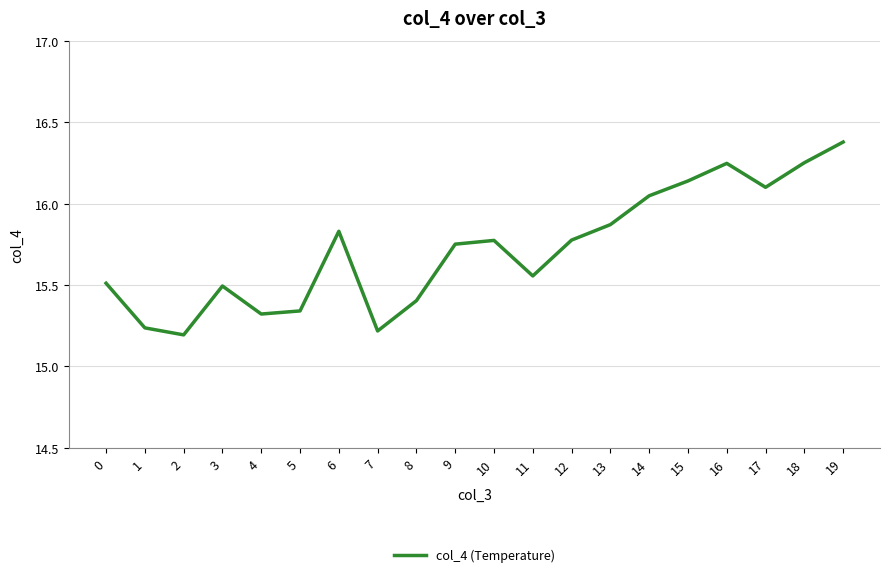

Which label corresponds to the smallest value in the chart?

2